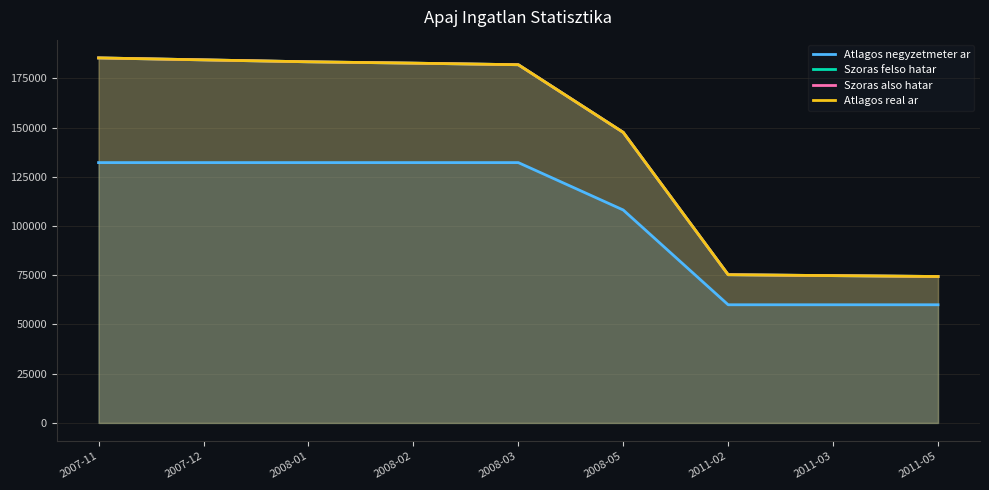

Is the value of Atlagos negyzetmeter ar at 2007-11 greater than the value of Szoras felso hatar at 2008-03?

No